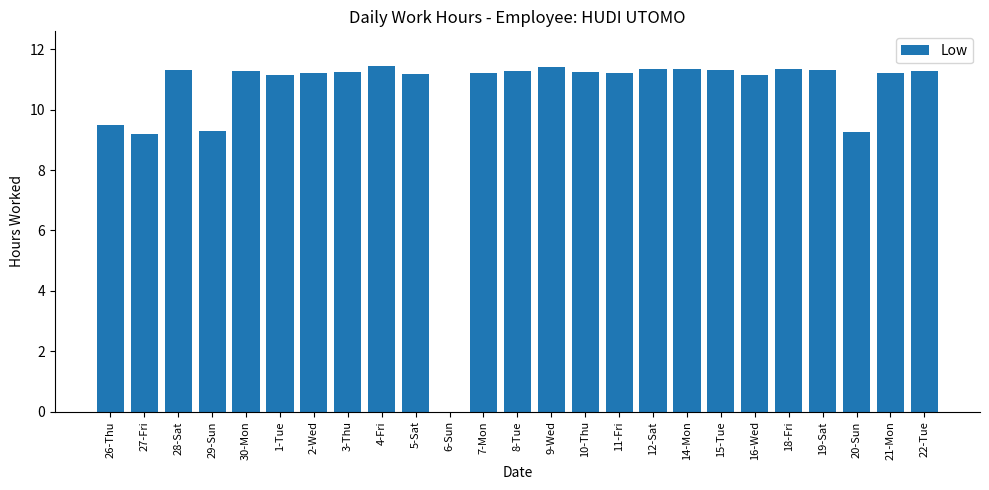

What is the sum of all values?

262.8